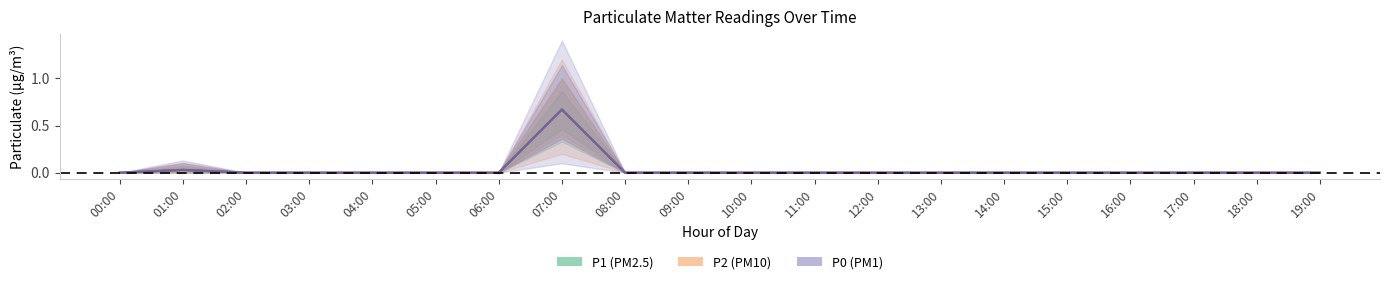

At which category does P0 reach its first local peak?

01:00